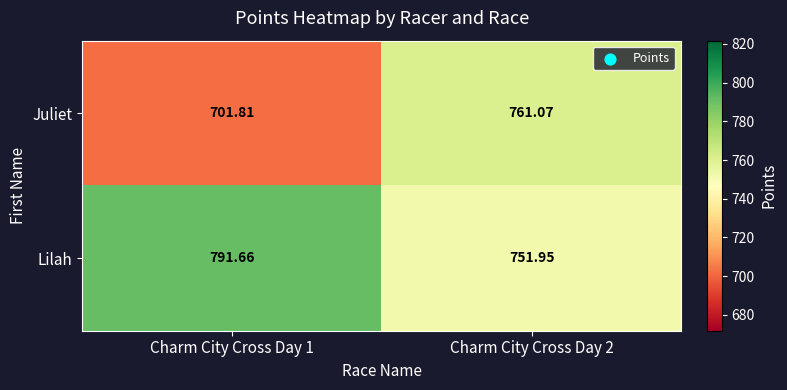

List the series in order of their overall mean, highest first.

Lilah, Juliet